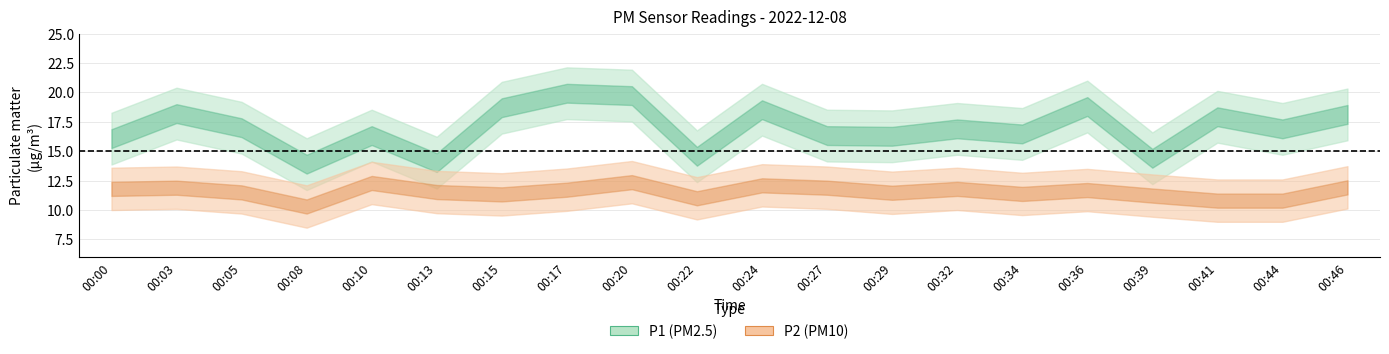

At which category is the sum across all series the highest?

00:20